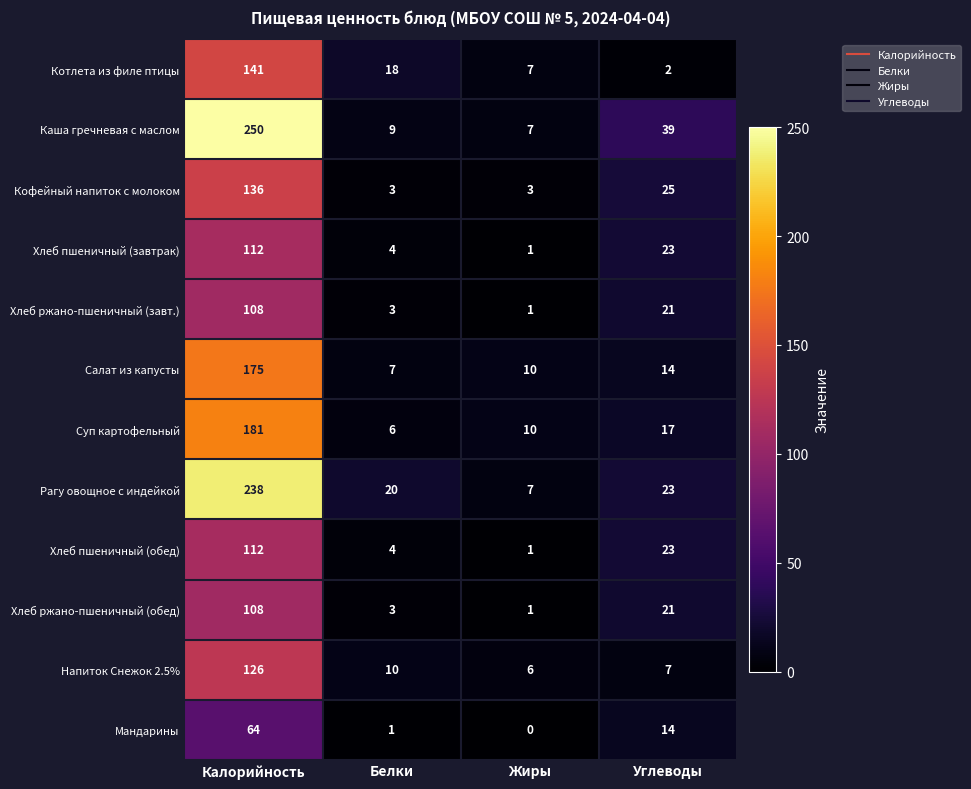

At which label does Напиток Снежок 2.5% first exceed 10?

Калорийность